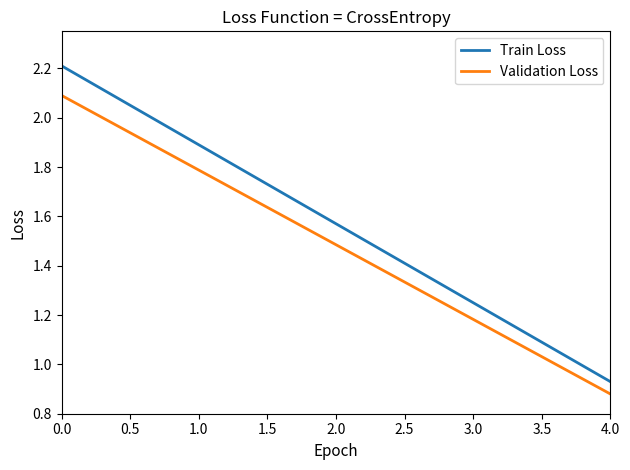

Which series has the largest total across all categories?

Train Loss